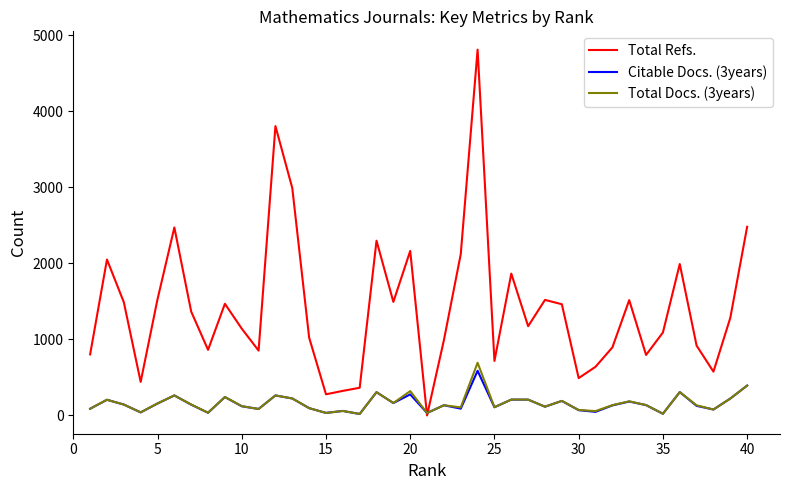

Which series has the largest range (max minus min)?

Total Refs.